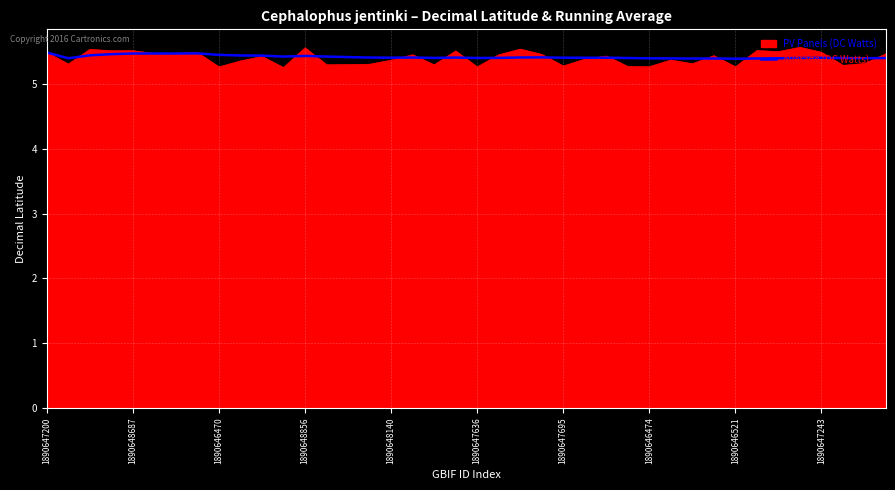

Which series has the widest spread of values?

PV Panels (DC Watts)